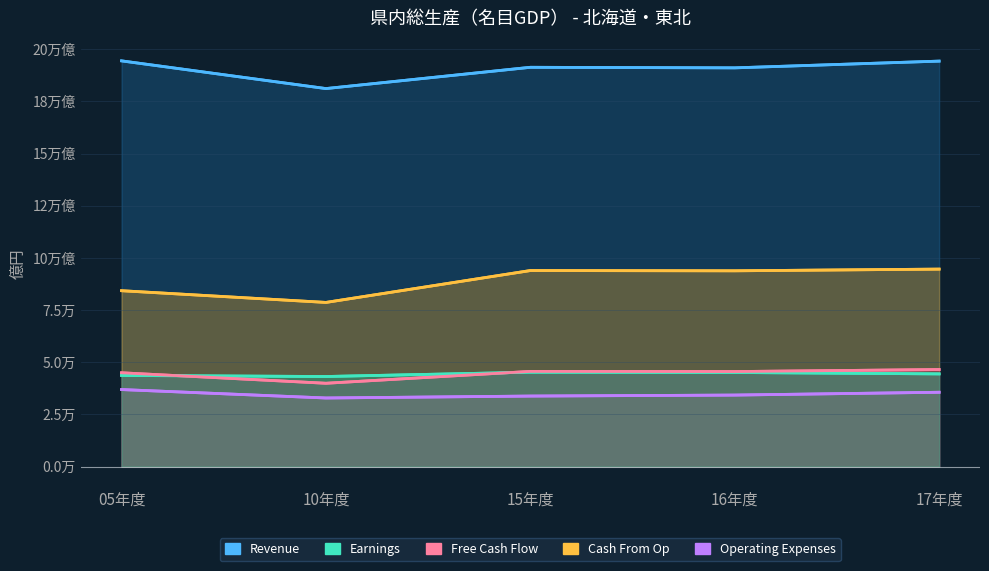

Reading left to right, what are all the values shown in this chart?

Revenue: 194422.0	181145.6	191340.1	191073.5	194301.4
Earnings: 43684.4	43177.3	45242.0	45103.2	44432.0
Free Cash Flow: 44960.8	39939.6	45627.5	45549.3	46512.4
Cash From Op: 84292.3	78677.9	93951.3	93828.9	94639.3
Operating Expenses: 36924.1	32883.4	33806.1	34280.6	35630.1